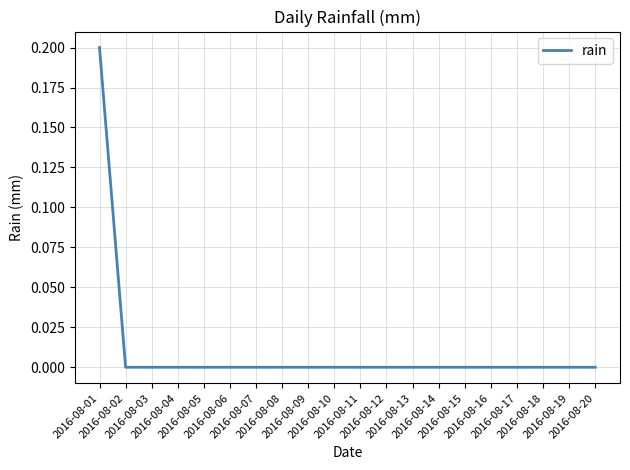

The value at 2016-08-15 is 0.0. True or false?

True